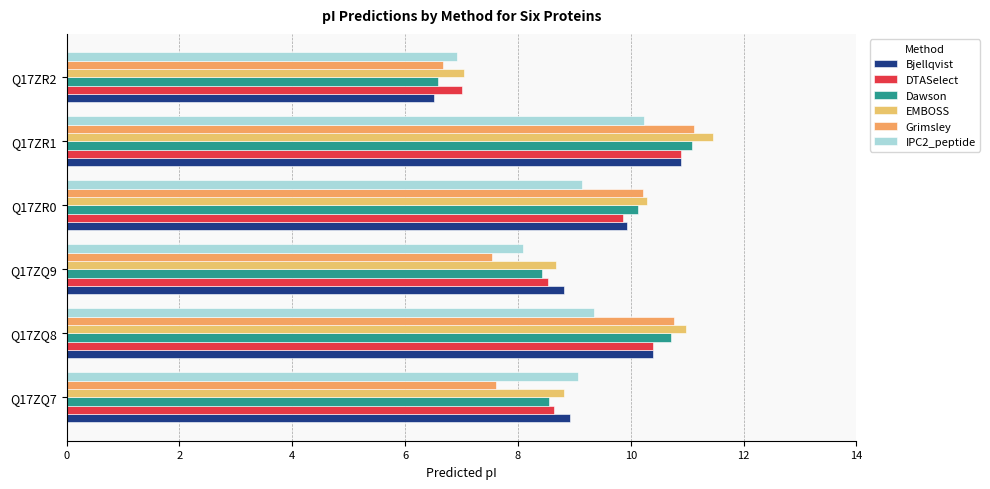

What is the minimum value shown in the chart?

6.5